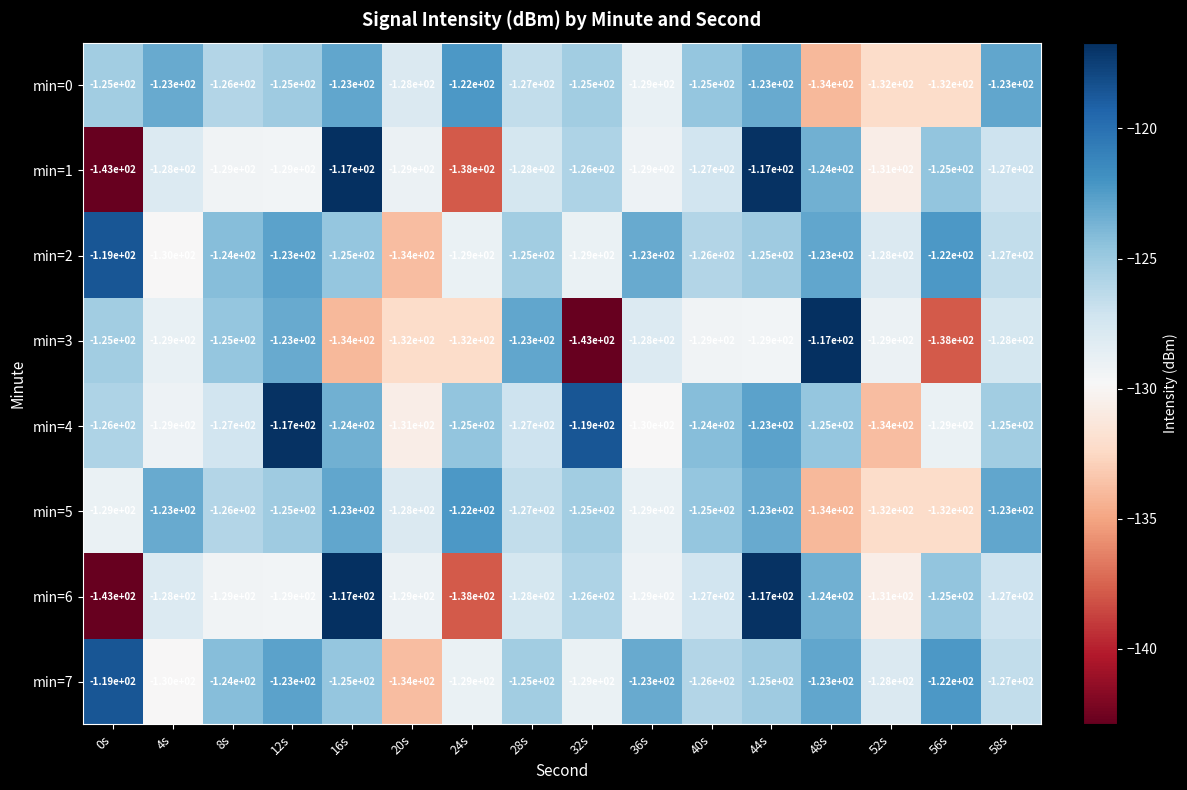

What is the total value across all series at 12s?

-994